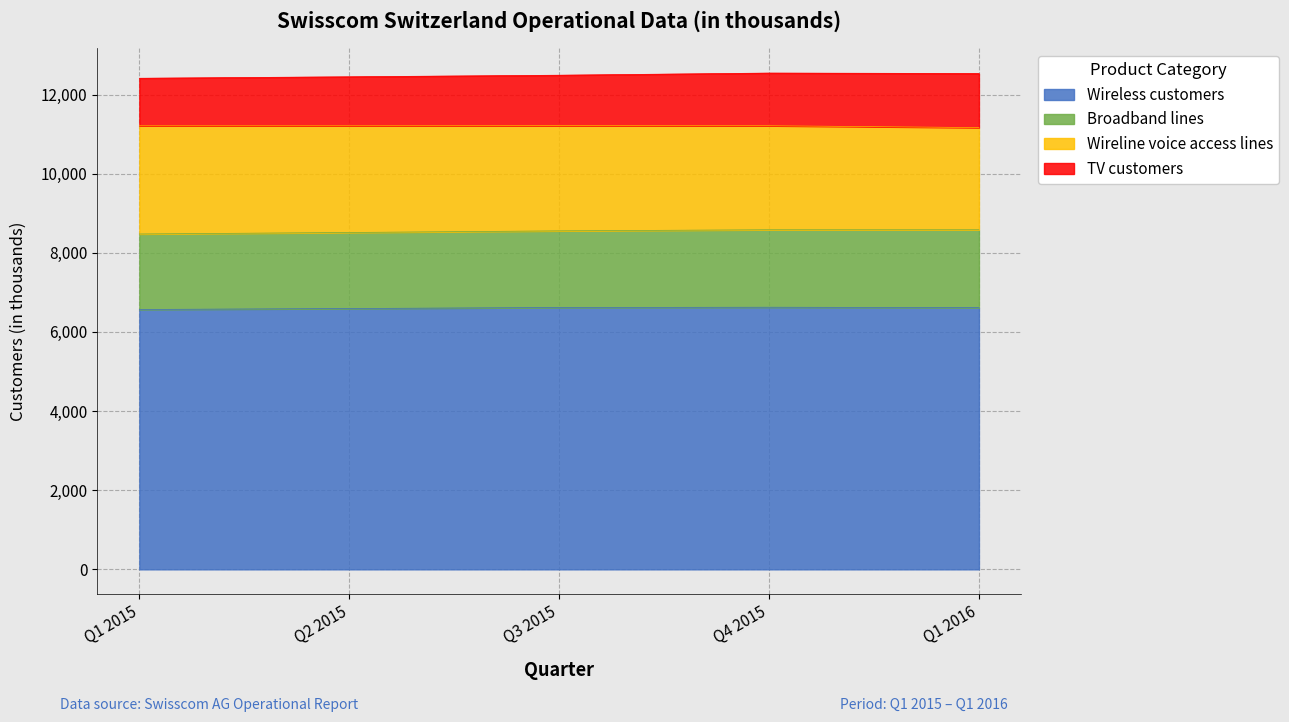

Which series has the largest total across all categories?

Wireless customers